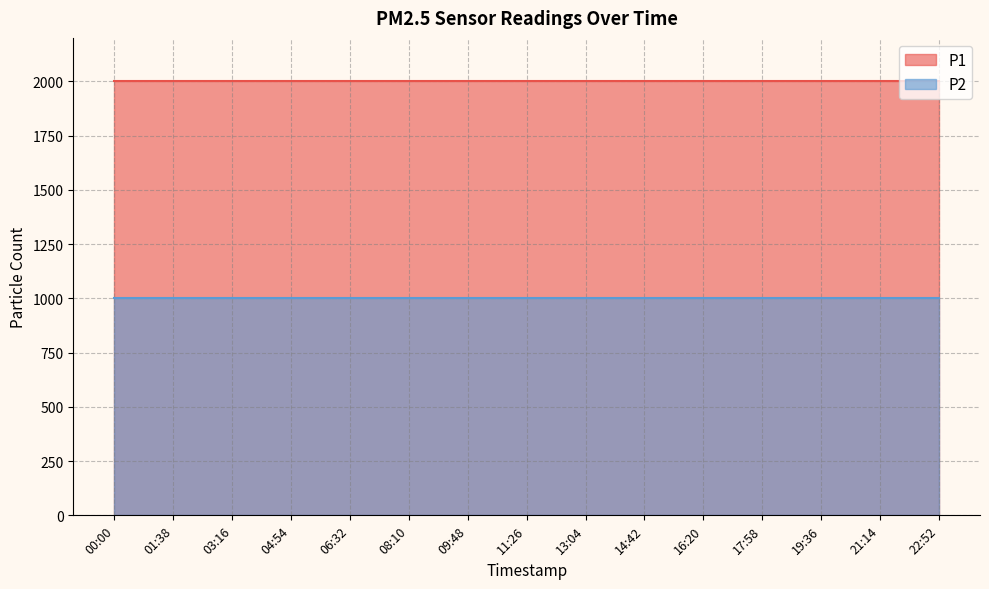

Reading left to right, what are all the values shown in this chart?

P1: 00:00=1999.9	01:38=1999.9	03:16=1999.9	04:54=1999.9	06:32=1999.9	08:10=1999.9	09:48=1999.9	11:26=1999.9	13:04=1999.9	14:42=1999.9	16:20=1999.9	17:58=1999.9	19:36=1999.9	21:14=1999.9	22:52=1999.9
P2: 00:00=999.9	01:38=999.9	03:16=999.9	04:54=999.9	06:32=999.9	08:10=999.9	09:48=999.9	11:26=999.9	13:04=999.9	14:42=999.9	16:20=999.9	17:58=999.9	19:36=999.9	21:14=999.9	22:52=999.9